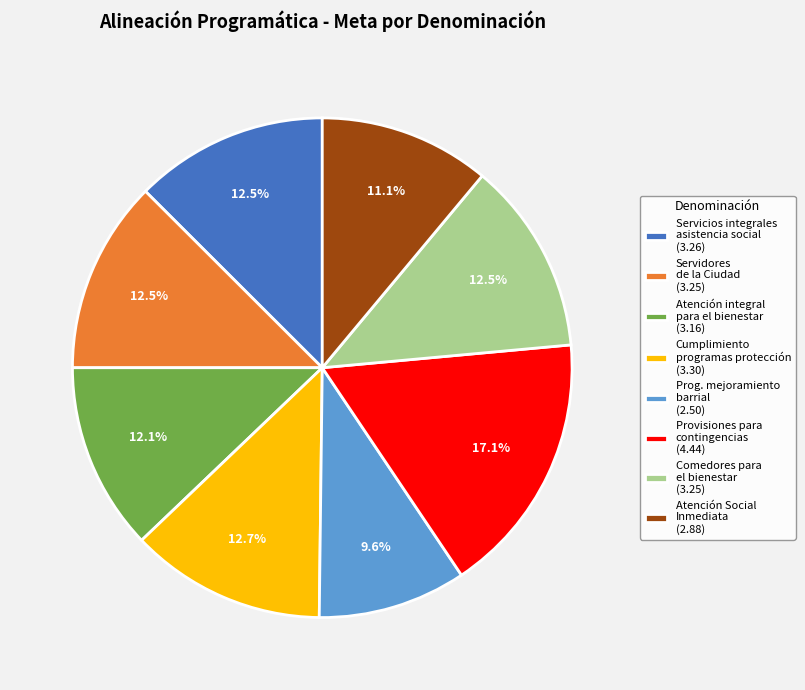

Between Atención integral para el bienestar (3.16) and Cumplimiento programas protección (3.30), which is larger?

Cumplimiento programas protección (3.30)